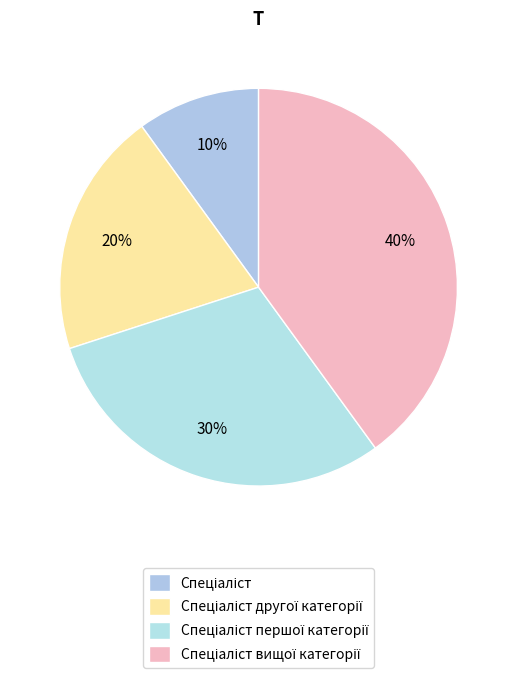

To the nearest percent, what is the difference between the Спеціаліст and Спеціаліст другої категорії slice percentages?

10%